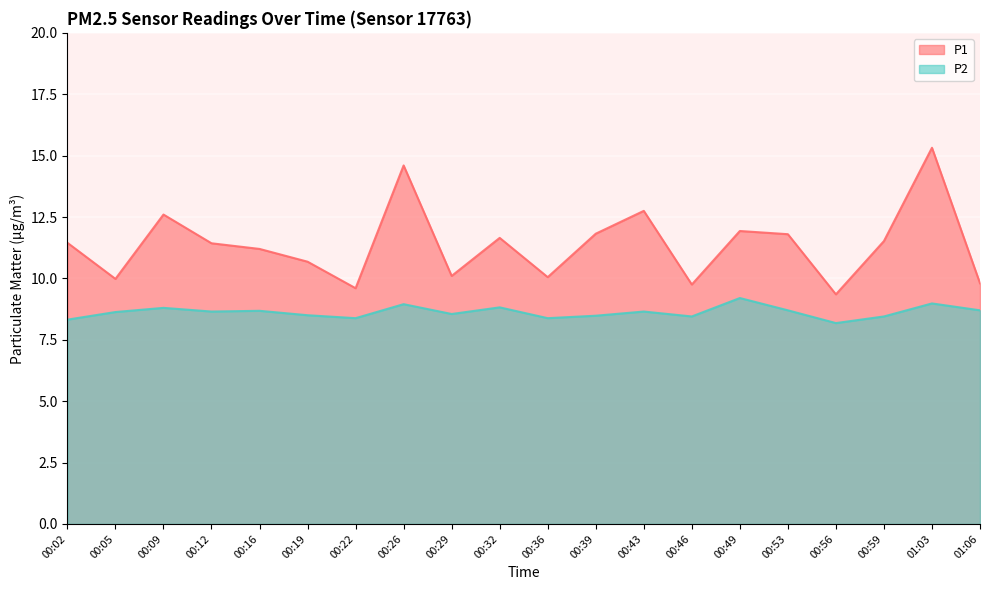

True or false: P2 has more than 1 points higher than both neighbors.

True